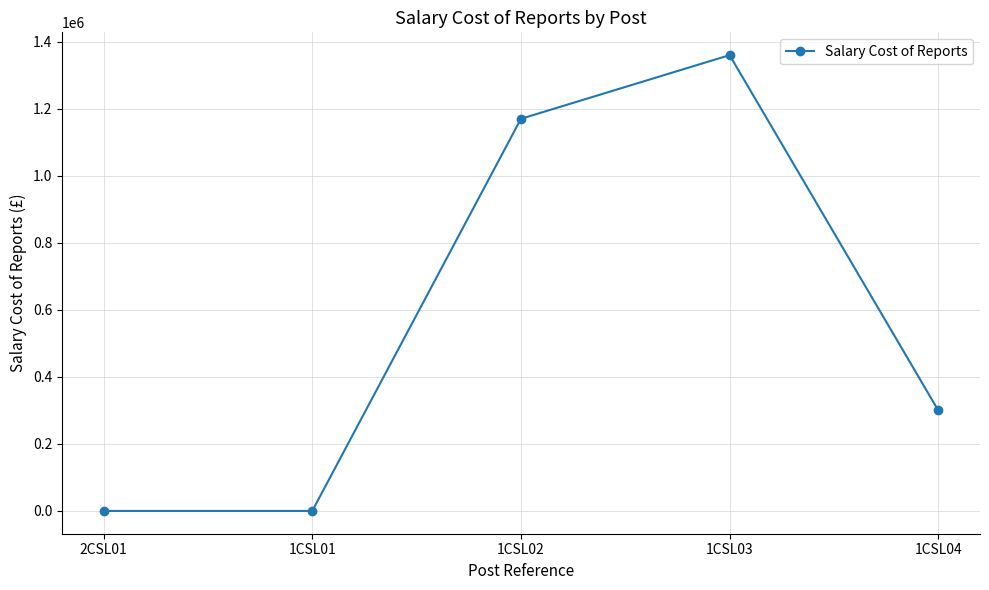

Is this an area chart (filled region under the line)?

No